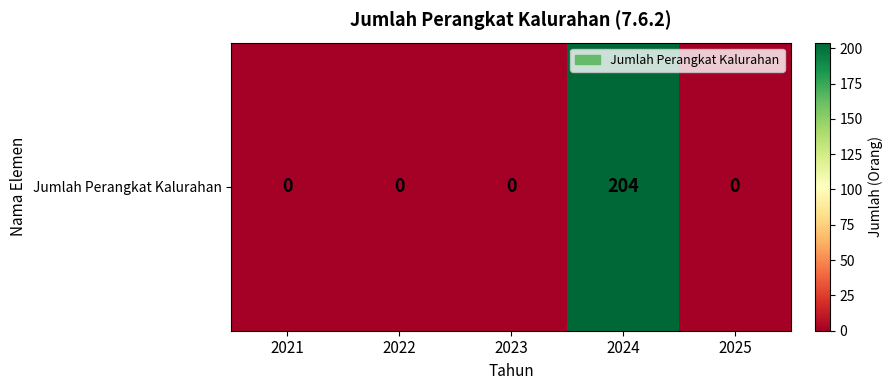

Where is the data nearest to the value 102?

2021